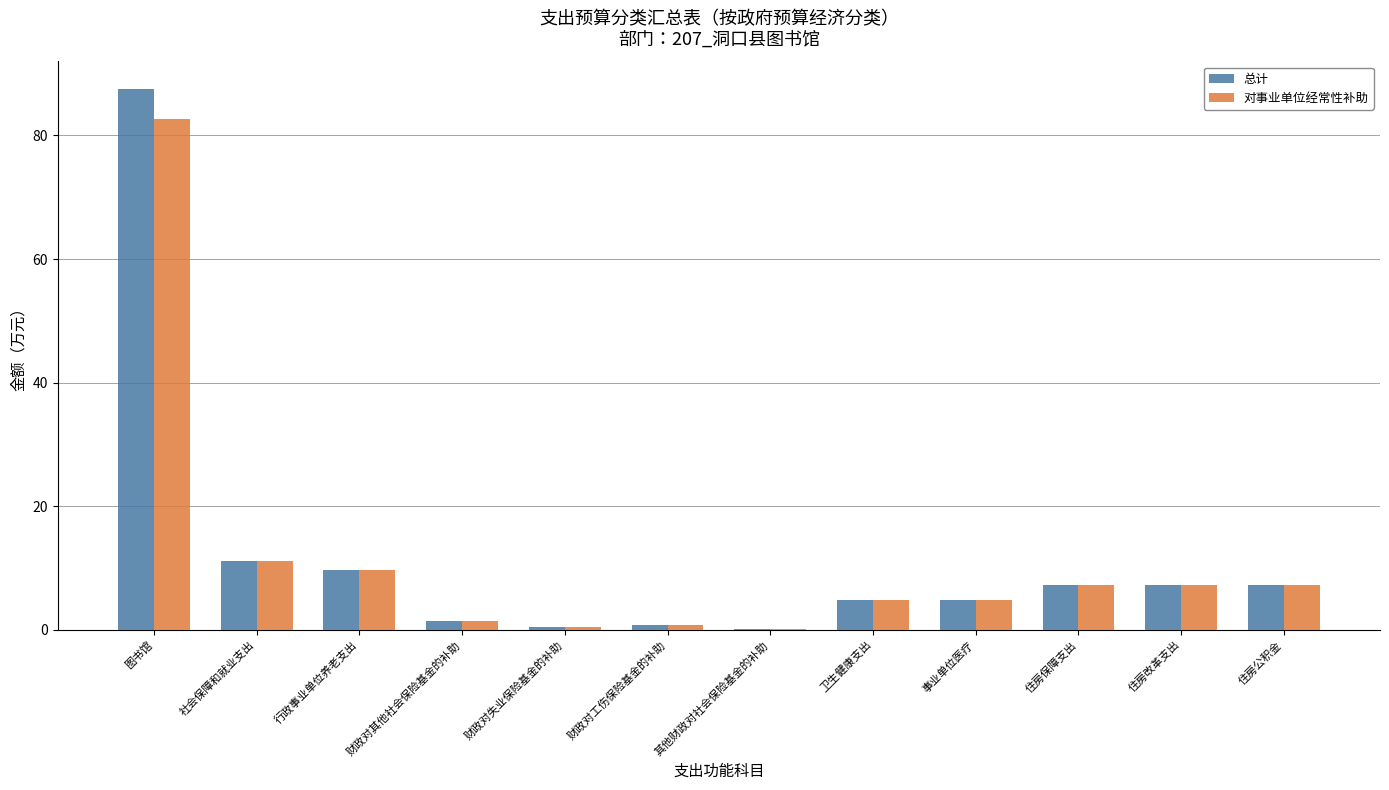

Between 图书馆 and 财政对其他社会保险基金的补助, which series saw the biggest shift?

总计